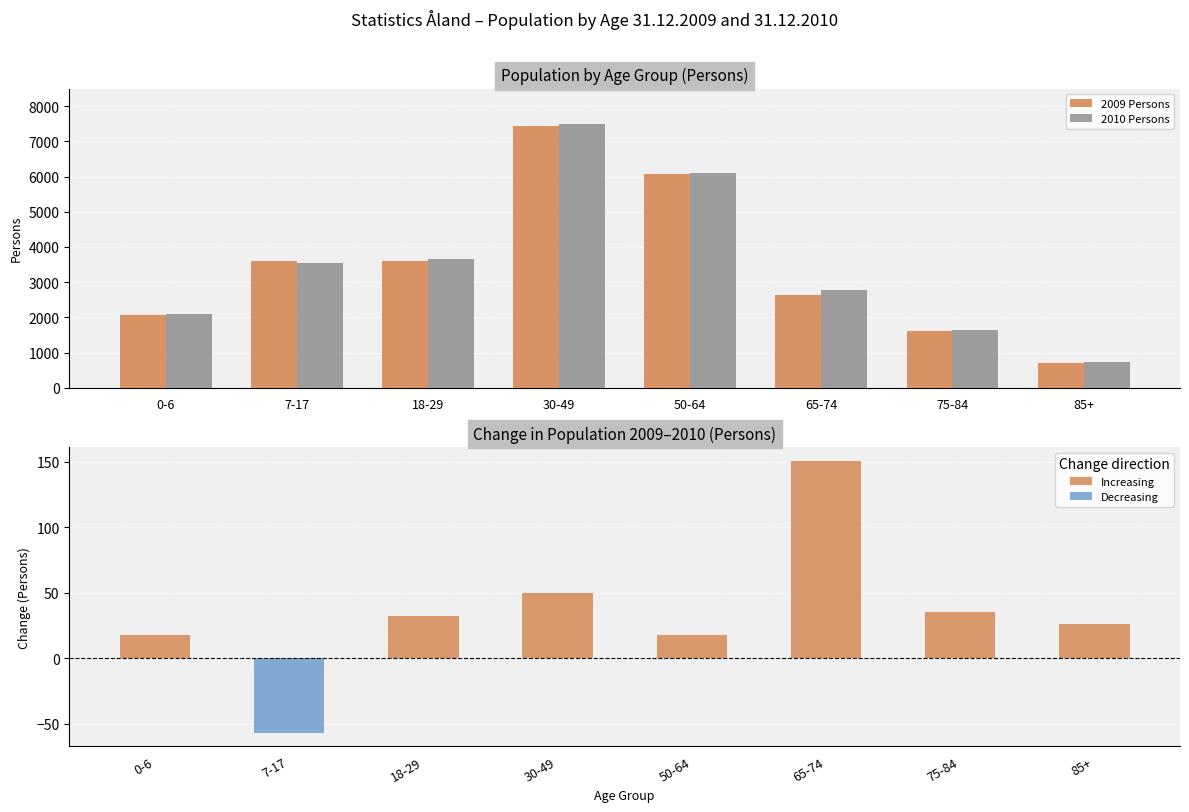

Between 7-17 and 85+, which series saw the biggest shift?

2009 Persons